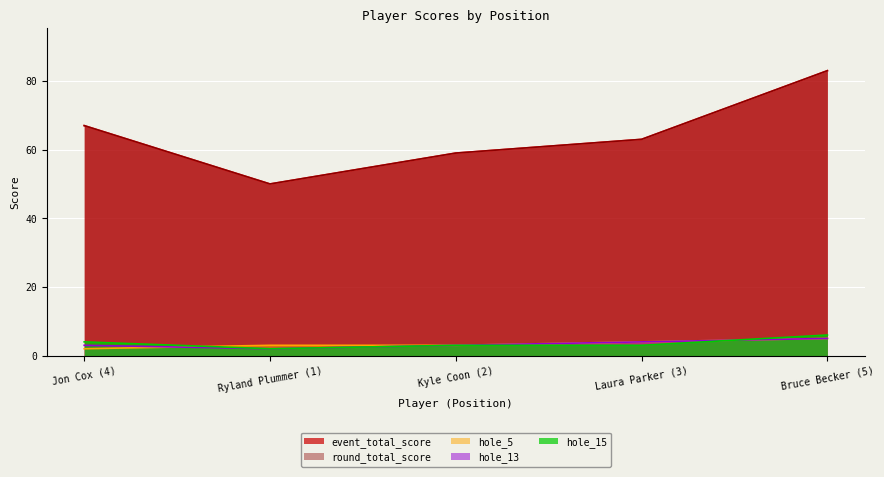

Does the chart display data point markers on the line(s)?

No